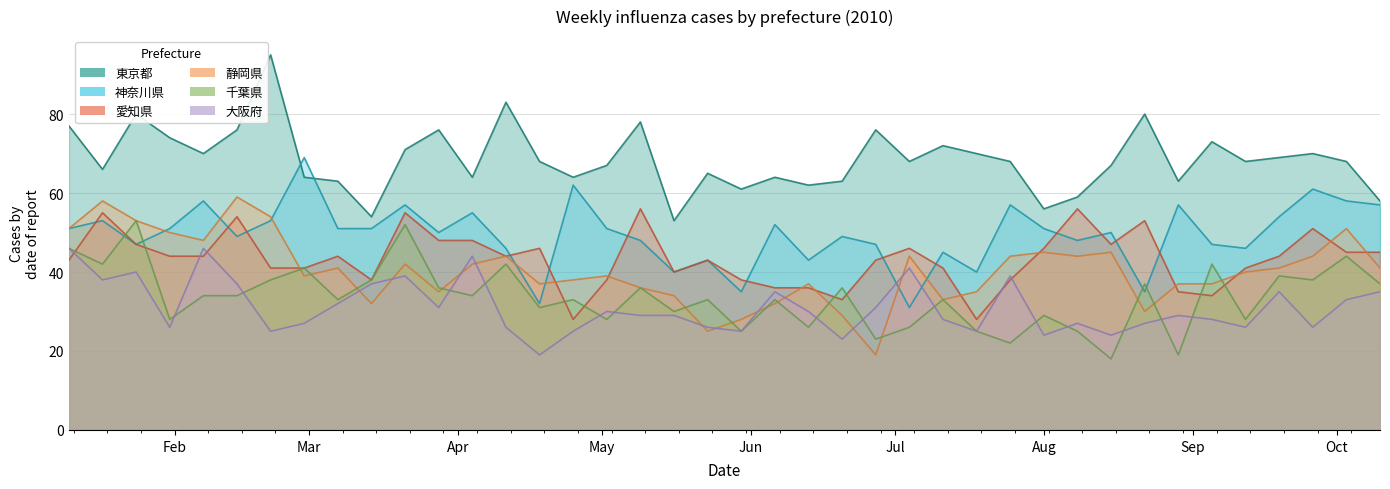

True or false: 東京都 and 愛知県 cross at least once.

False